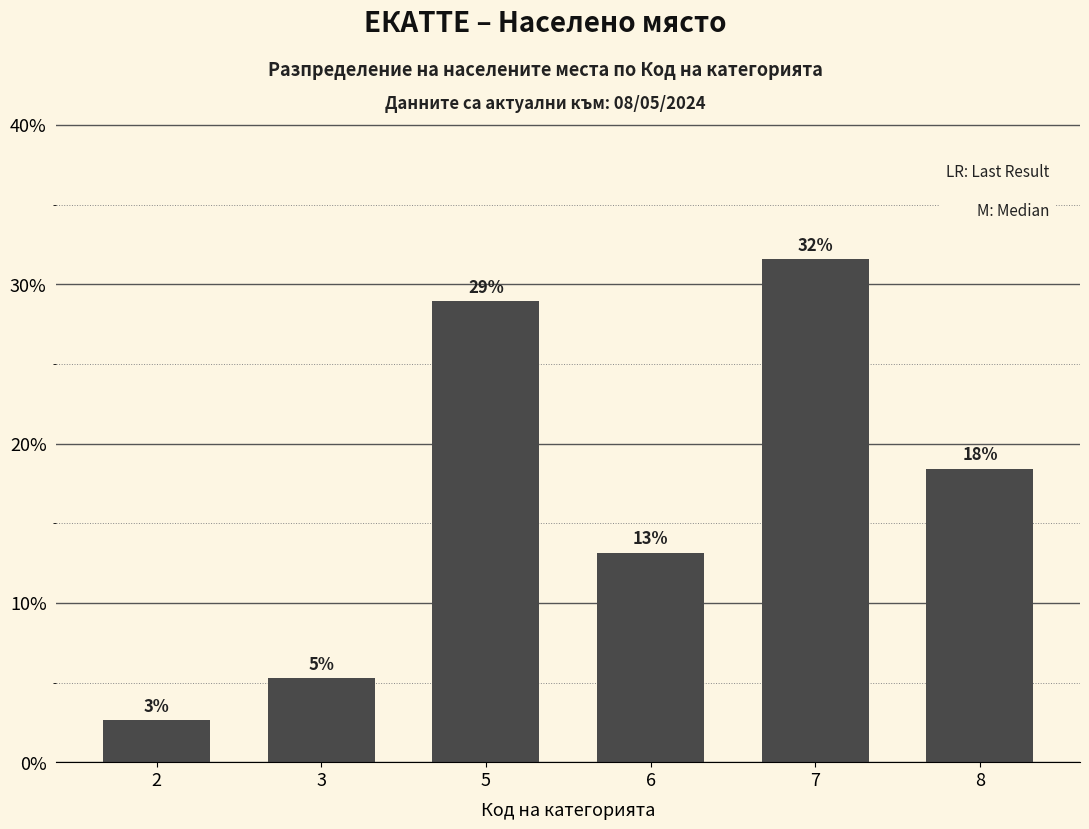

Are the bars horizontal?

No